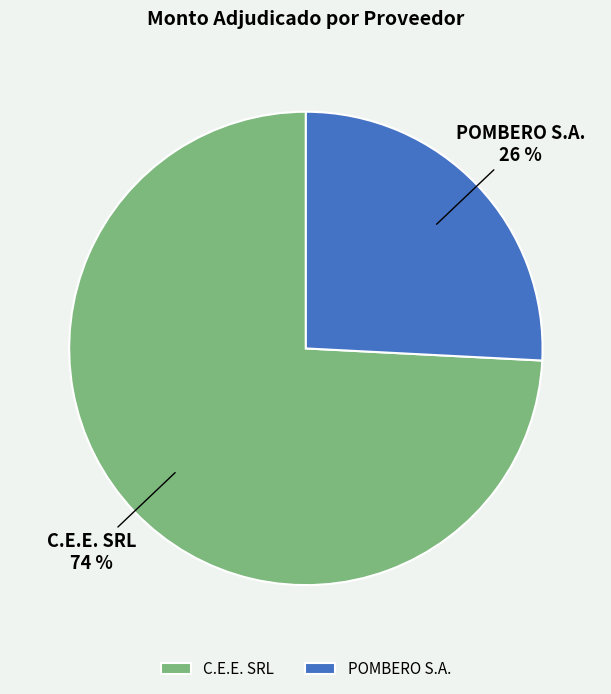

Is the sum of POMBERO S.A. and C.E.E. SRL greater than half?

Yes